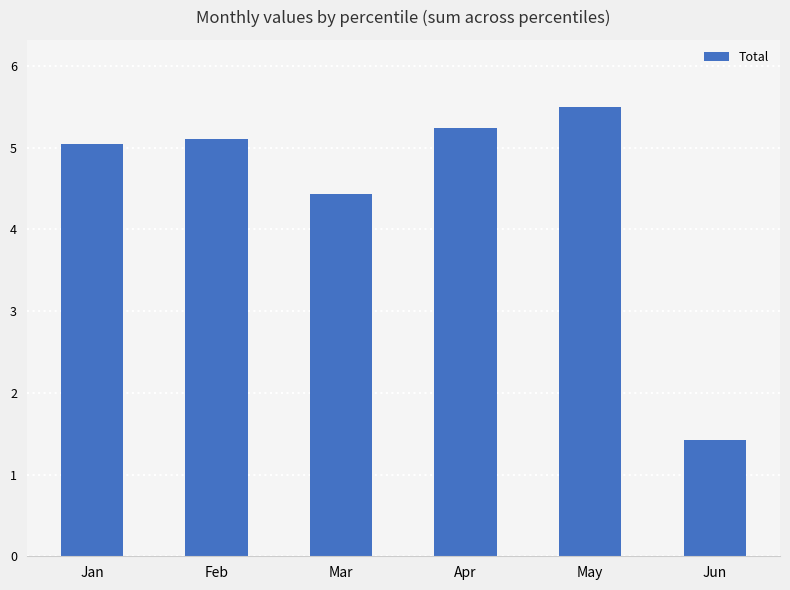

What is the change in value from Jan to Jun?

-3.6